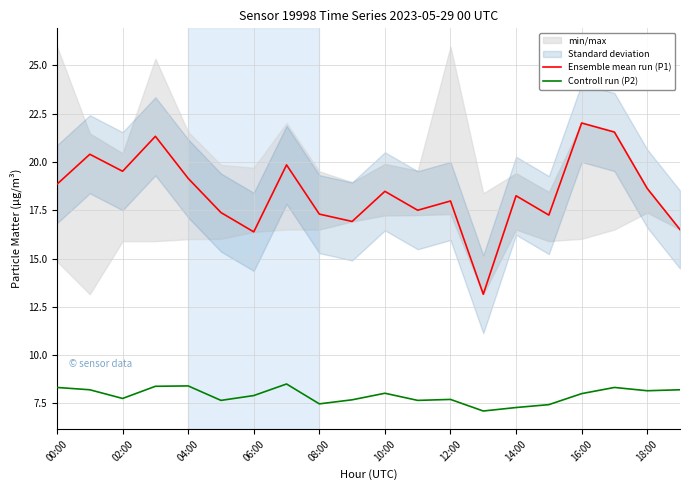

The Ensemble mean run (P1) series shows 17.3 at 08:00. True or false?

True